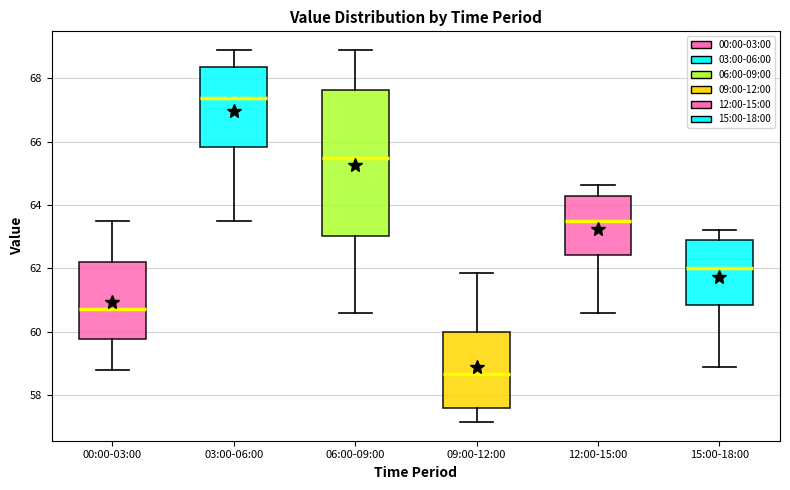

Which box's median line is the lowest?

09:00-12:00